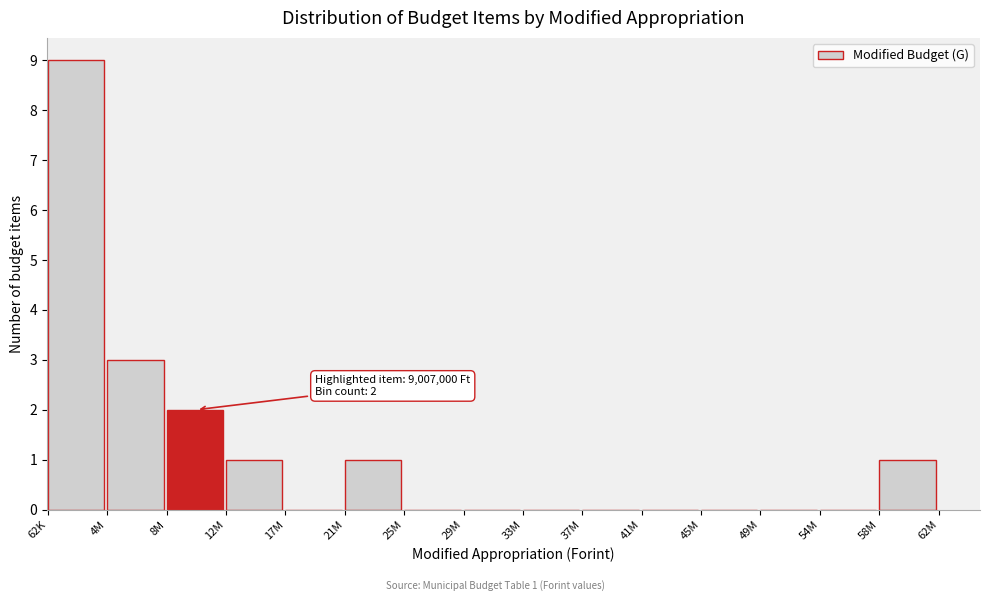

Reading left to right, extract all data points from this chart.

62K=9	4M=3	8M=2	12M=1	17M=0	21M=1	25M=0	29M=0	33M=0	37M=0	41M=0	45M=0	49M=0	54M=0	58M=1